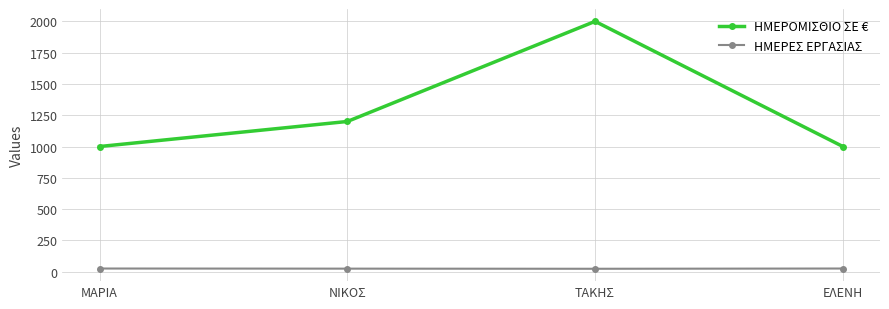

Does the chart have visible grid lines?

Yes